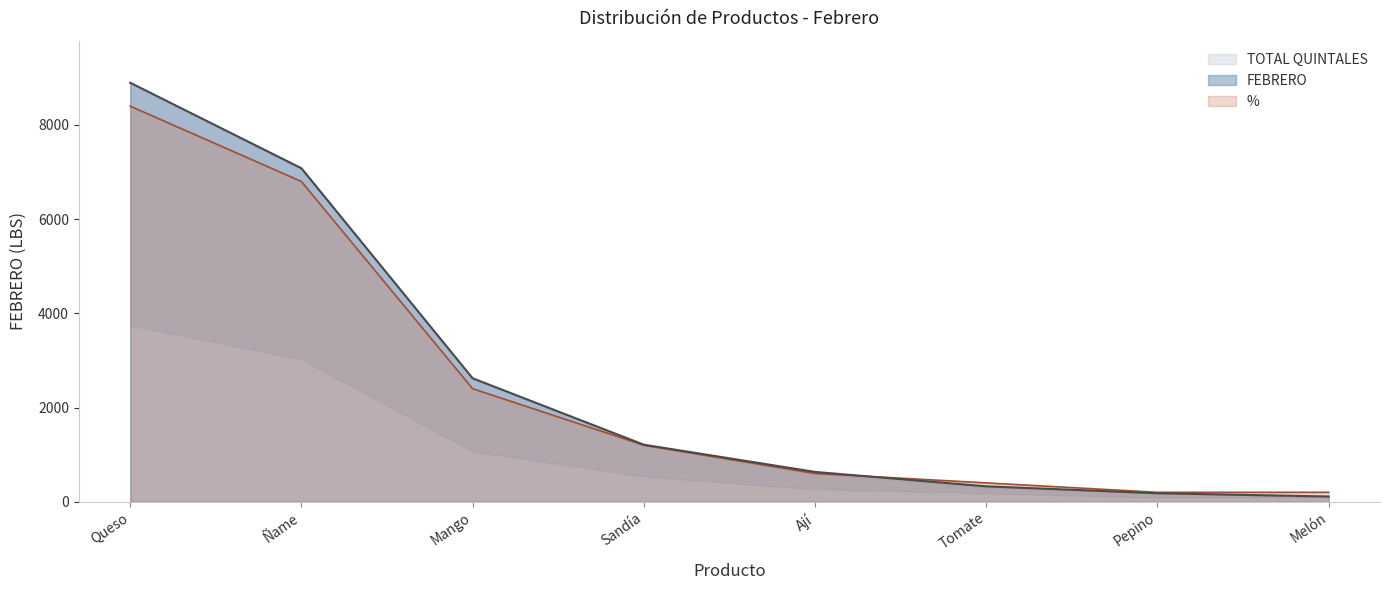

True or false: FEBRERO has more than 1 interior local peaks.

False